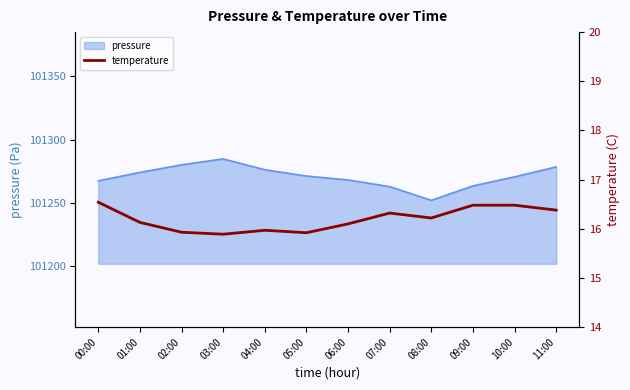

Which category has the highest value in the pressure series?

03:00